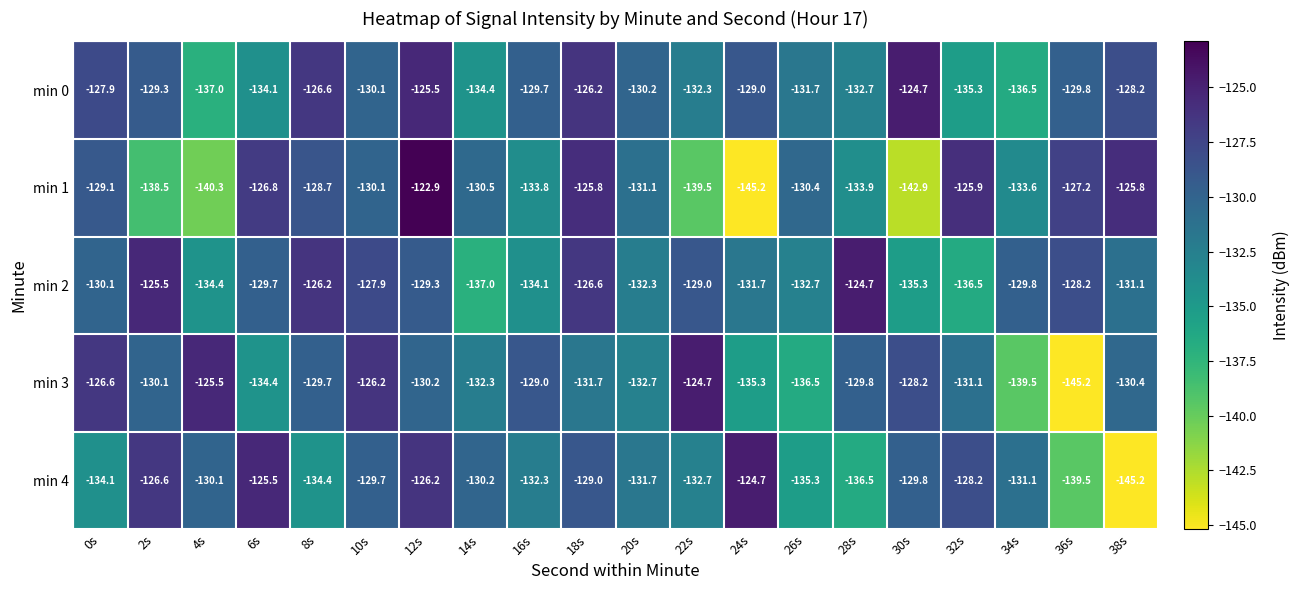

List the labels in order of min 2 value, largest first.

28s, 2s, 8s, 18s, 10s, 36s, 22s, 12s, 6s, 34s, 0s, 38s, 24s, 20s, 26s, 16s, 4s, 30s, 32s, 14s